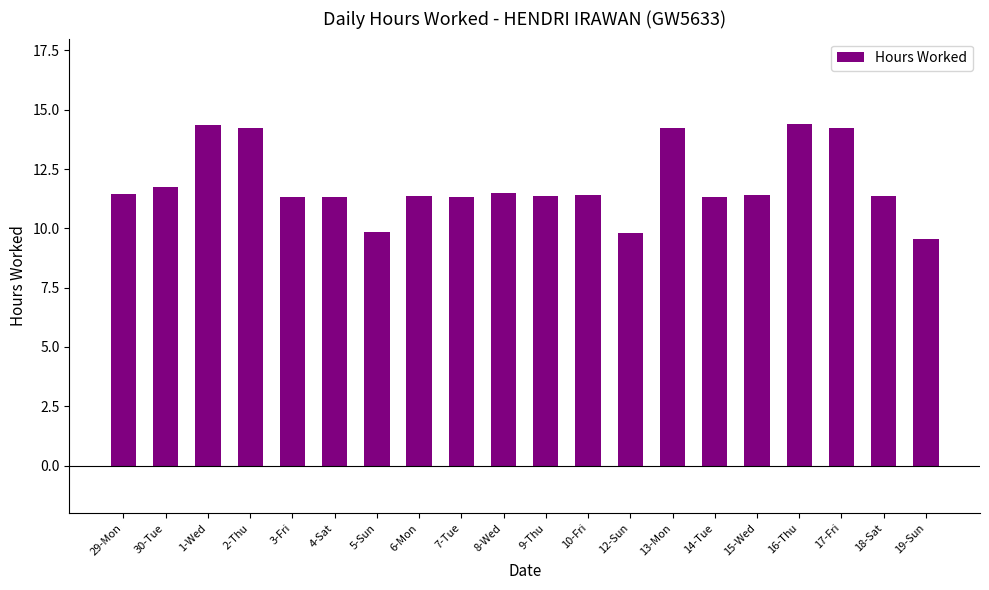

What is the ratio of the value at 18-Sat to the value at 19-Sun?

1.2